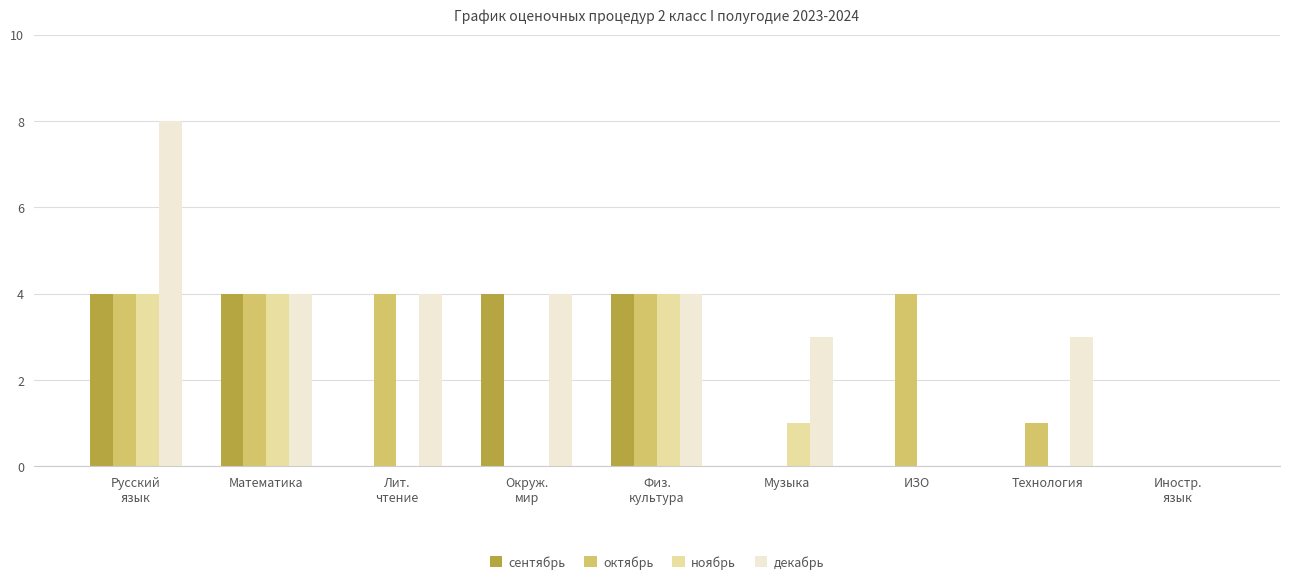

At which label is октябрь closest to 2?

Технология